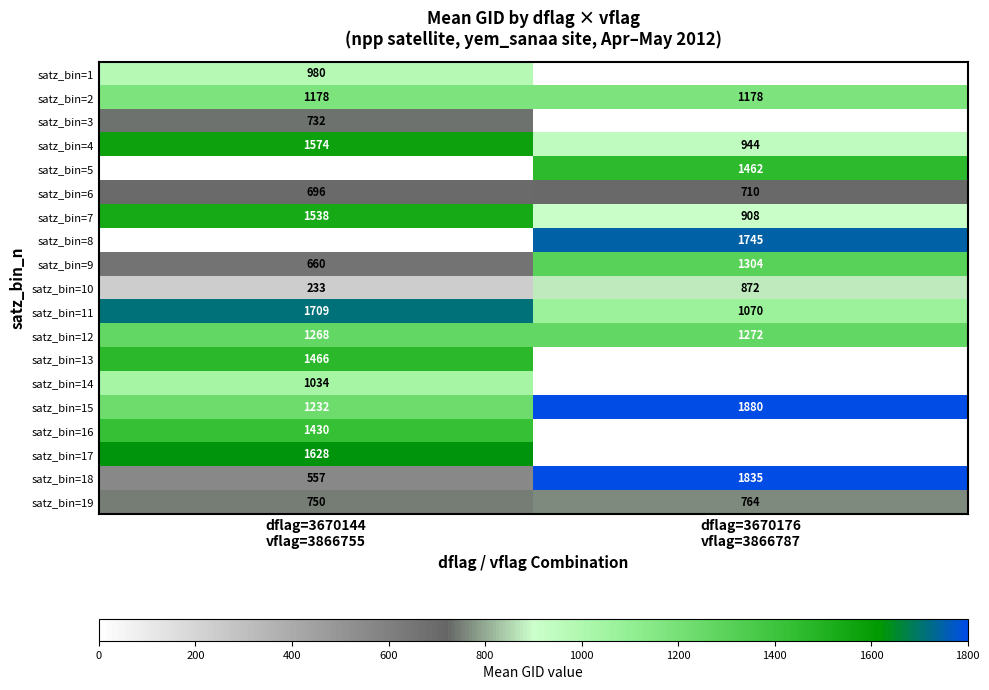

What is the difference between the maximum and minimum values in the satz_bin=11 series?

639